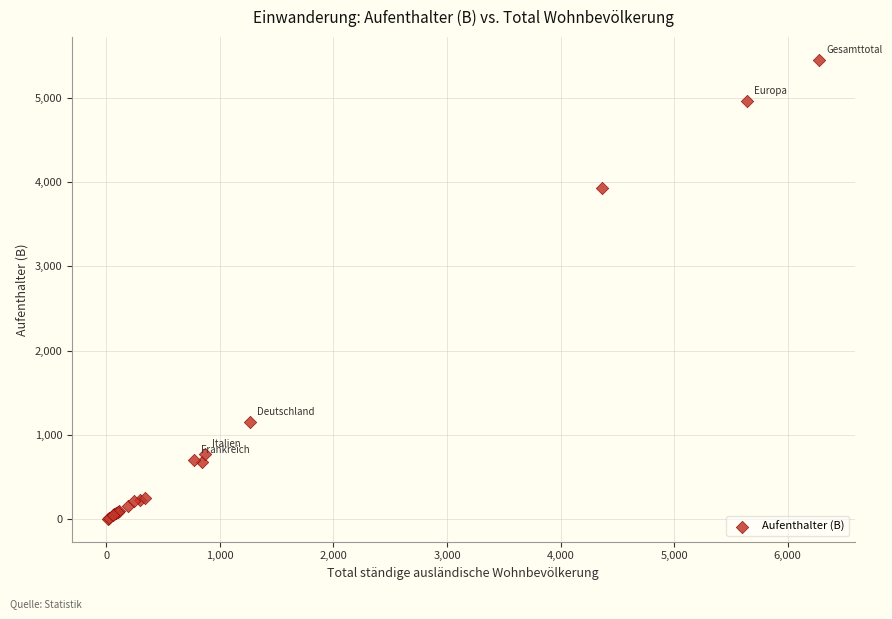

What Y value in the scatter plot is closest to 2726?

3927